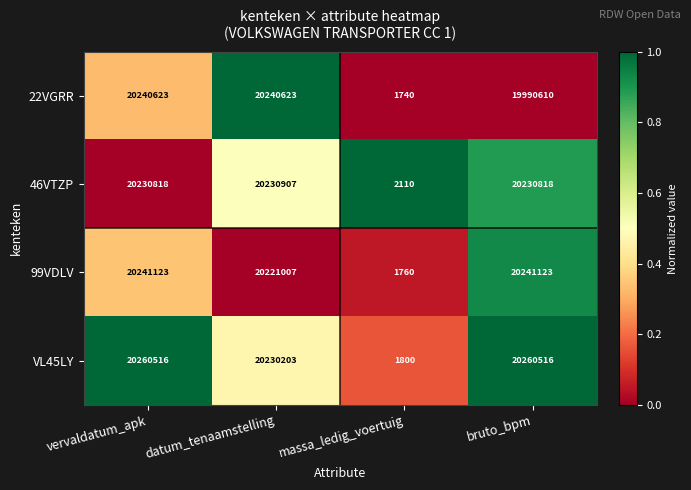

Which series changed the most between massa_ledig_voertuig and bruto_bpm?

VL45LY